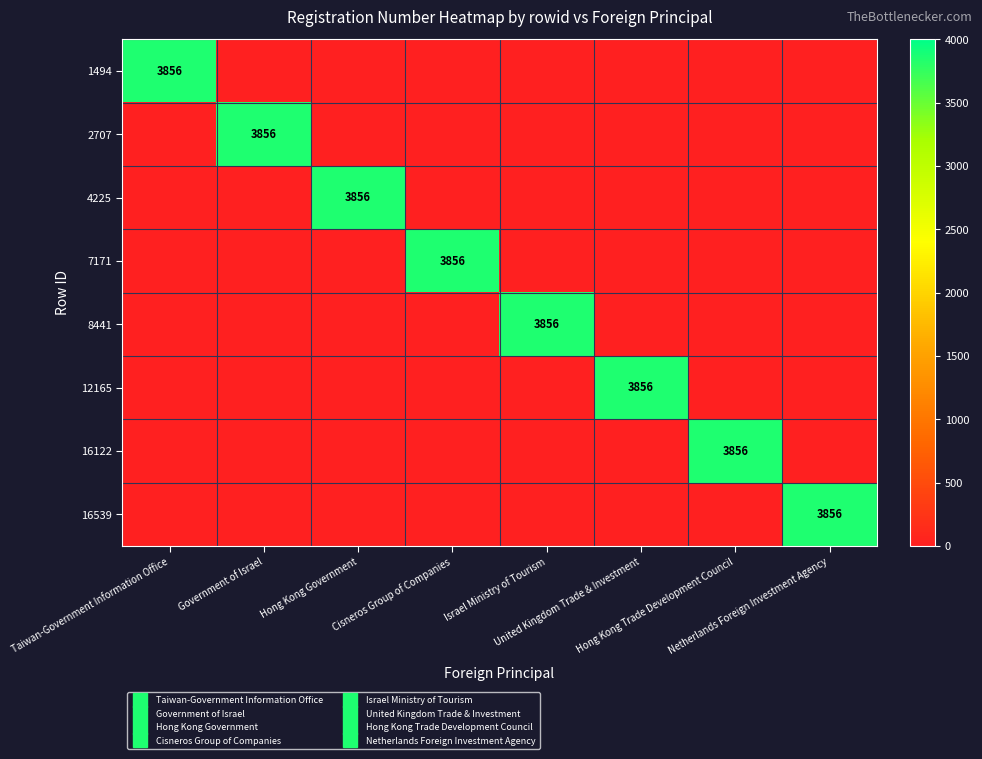

What is the total value across all series at Cisneros Group of Companies?

3856